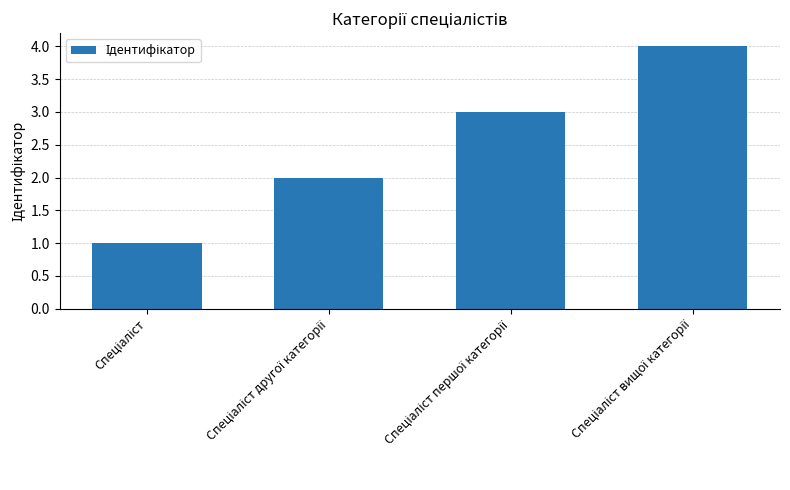

Reading left to right, list all the values displayed in this chart.

1	2	3	4